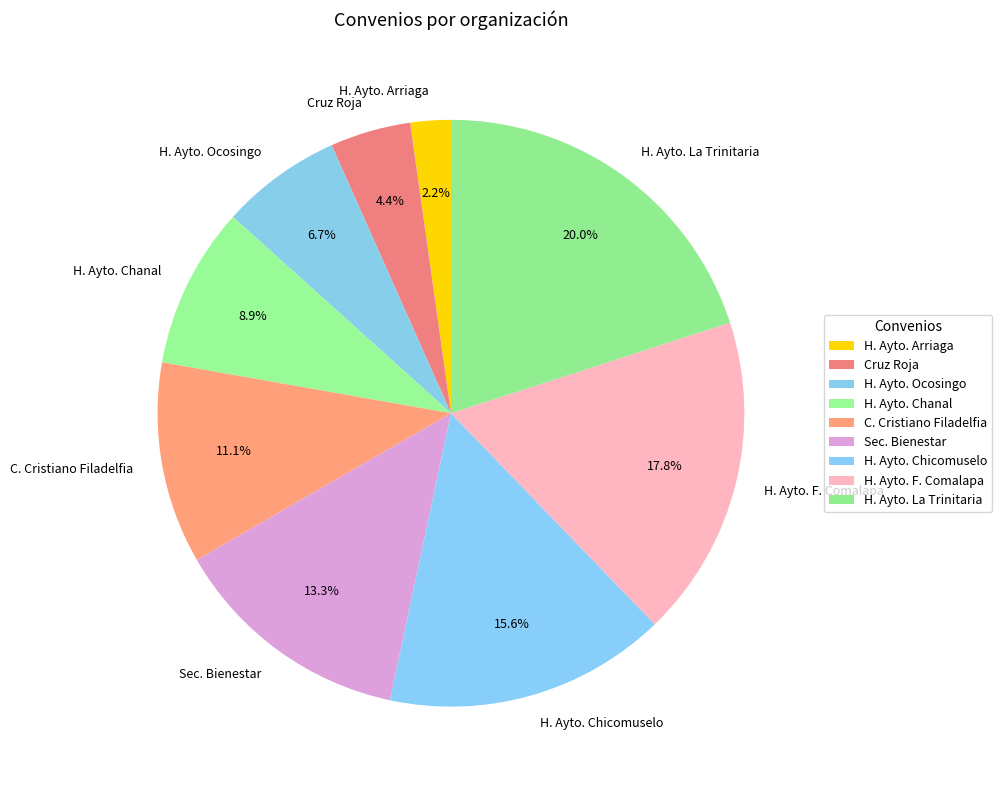

Is there any slice that represents more than half of the pie?

No